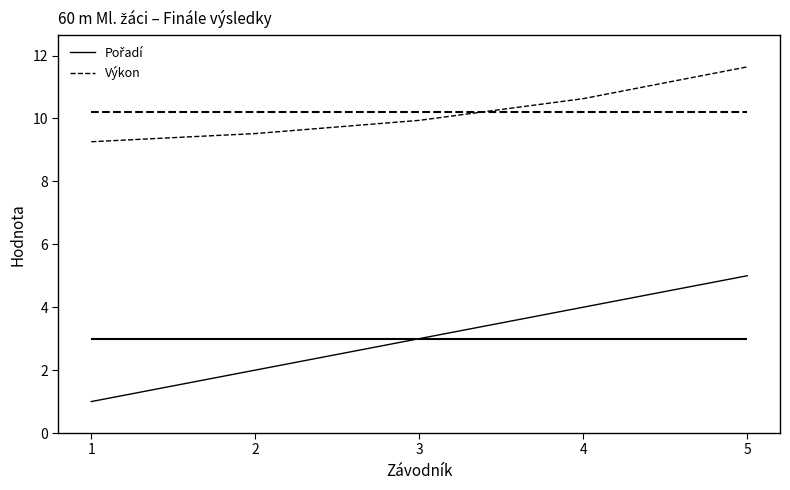

Between 1 and 4, which is larger?

4